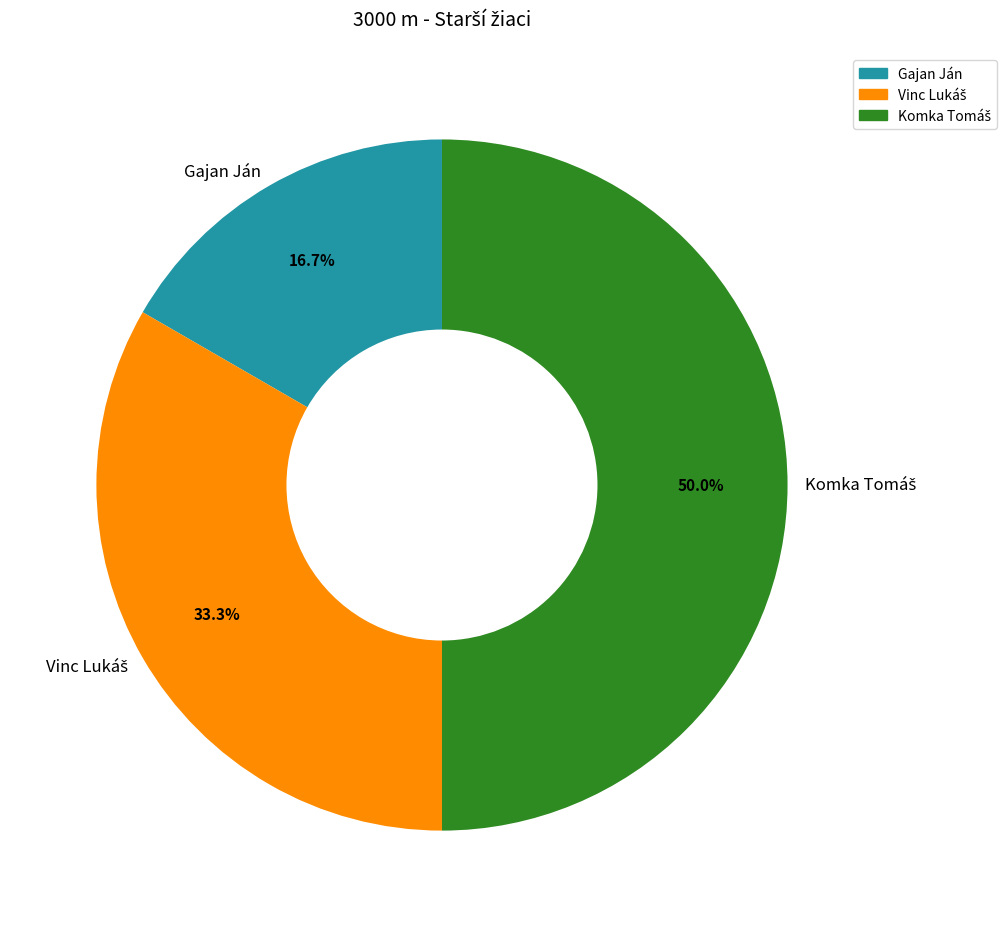

Does Gajan Ján account for over 50% of the chart?

No